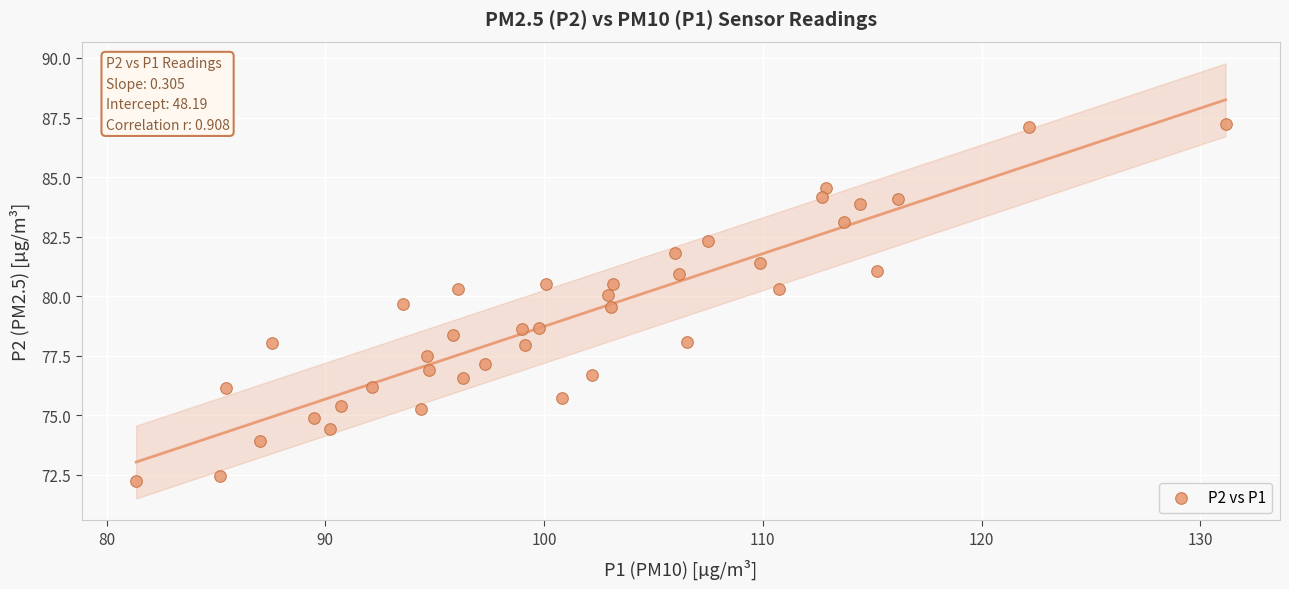

What is the range of X values (max minus min)?

49.8